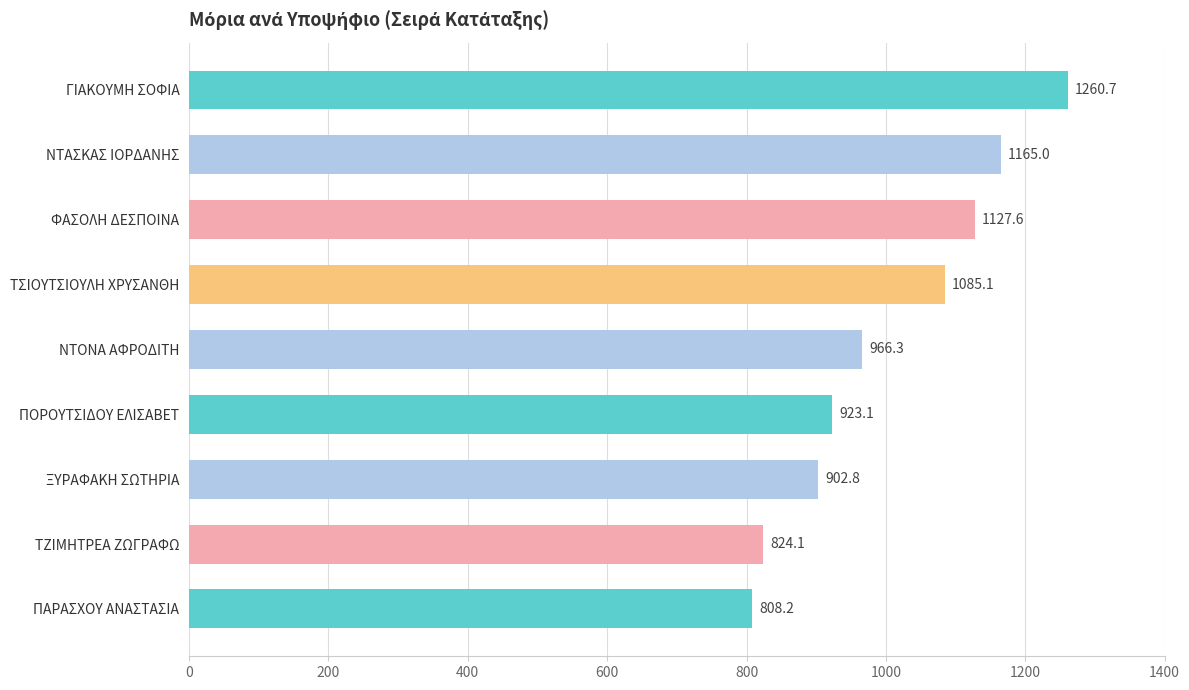

Reading bottom to top, list all the values displayed in this chart.

ΠΑΡΑΣΧΟΥ ΑΝΑΣΤΑΣΙΑ=808.2	ΤΖΙΜΗΤΡΕΑ ΖΩΓΡΑΦΩ=824.1	ΞΥΡΑΦΑΚΗ ΣΩΤΗΡΙΑ=902.8	ΠΟΡΟΥΤΣΙΔΟΥ ΕΛΙΣΑΒΕΤ=923.1	ΝΤΟΝΑ ΑΦΡΟΔΙΤΗ=966.3	ΤΣΙΟΥΤΣΙΟΥΛΗ ΧΡΥΣΑΝΘΗ=1085.1	ΦΑΣΟΛΗ ΔΕΣΠΟΙΝΑ=1127.6	ΝΤΑΣΚΑΣ ΙΟΡΔΑΝΗΣ=1165.0	ΓΙΑΚΟΥΜΗ ΣΟΦΙΑ=1260.7